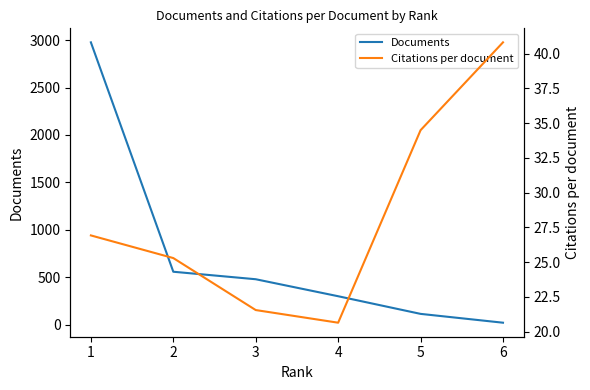

What is the value of the Documents point at the 1st from the left?

2976.0